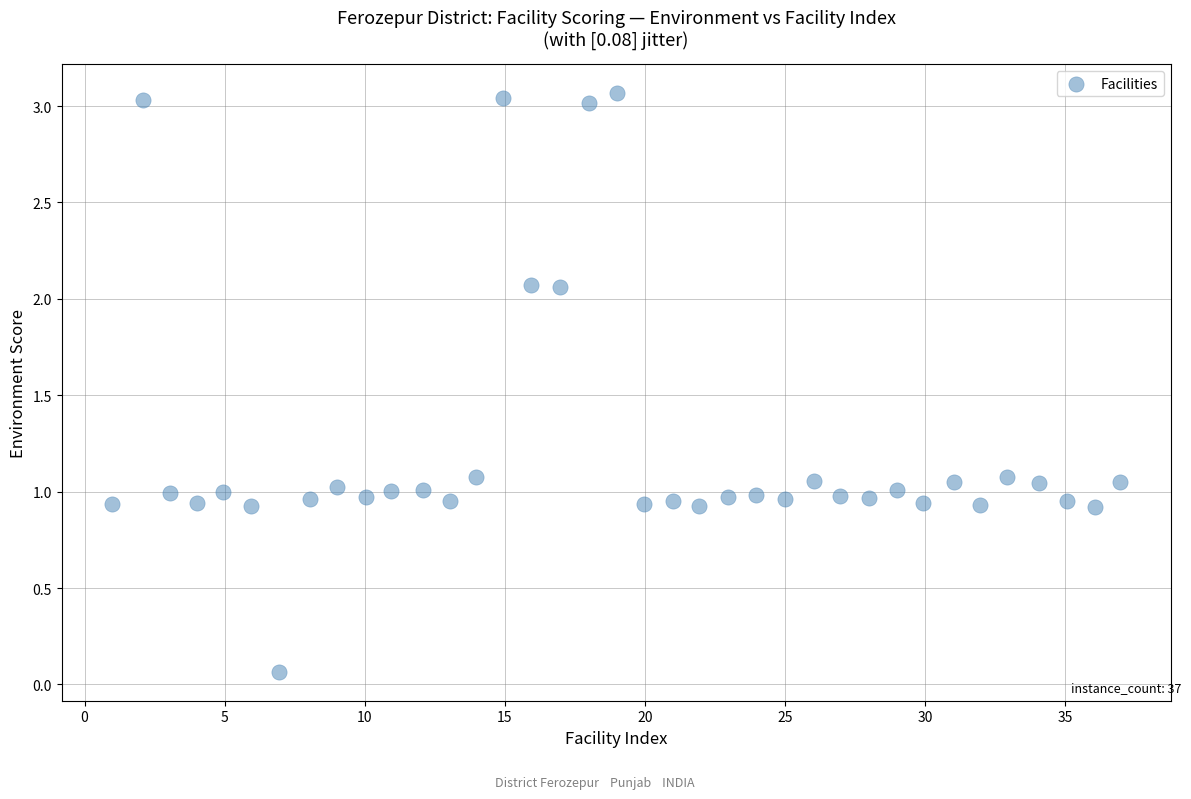

What is the range of X values (max minus min)?

36.0